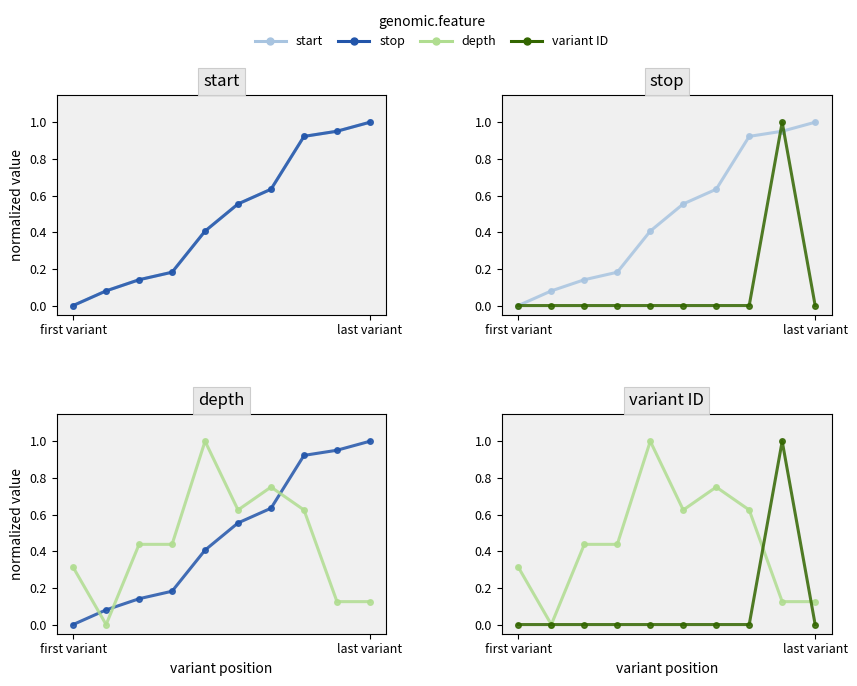

Does the chart have visible grid lines?

No